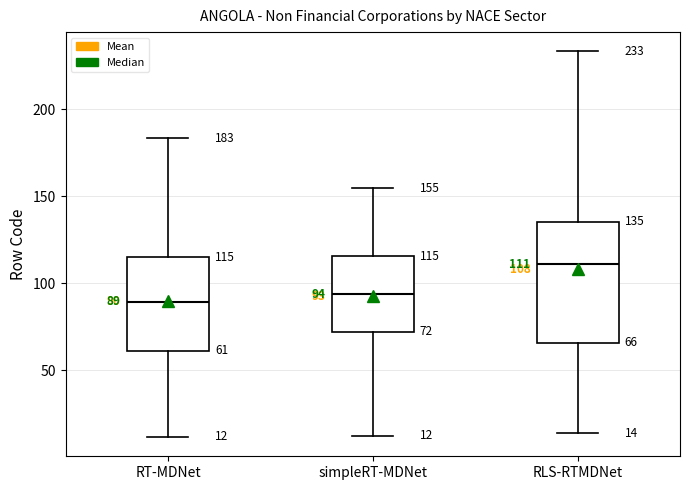

Comparing the boxes themselves (not the whiskers), which one is the tallest?

RLS-RTMDNet